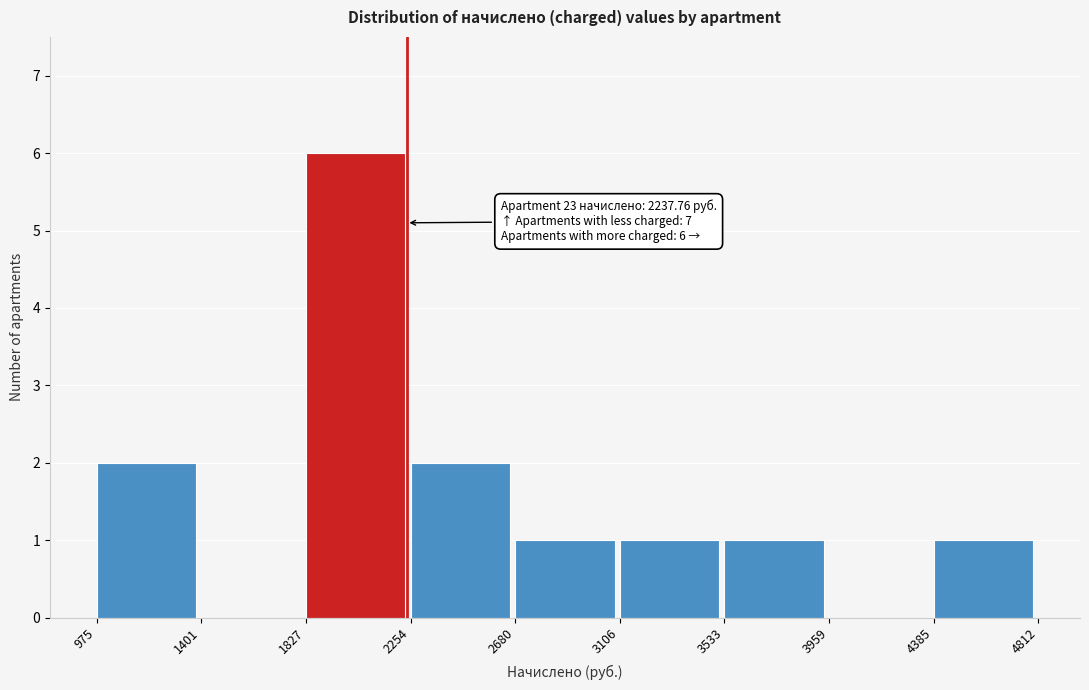

Over which range of the x-axis is the bar tallest?

1827 to 2254